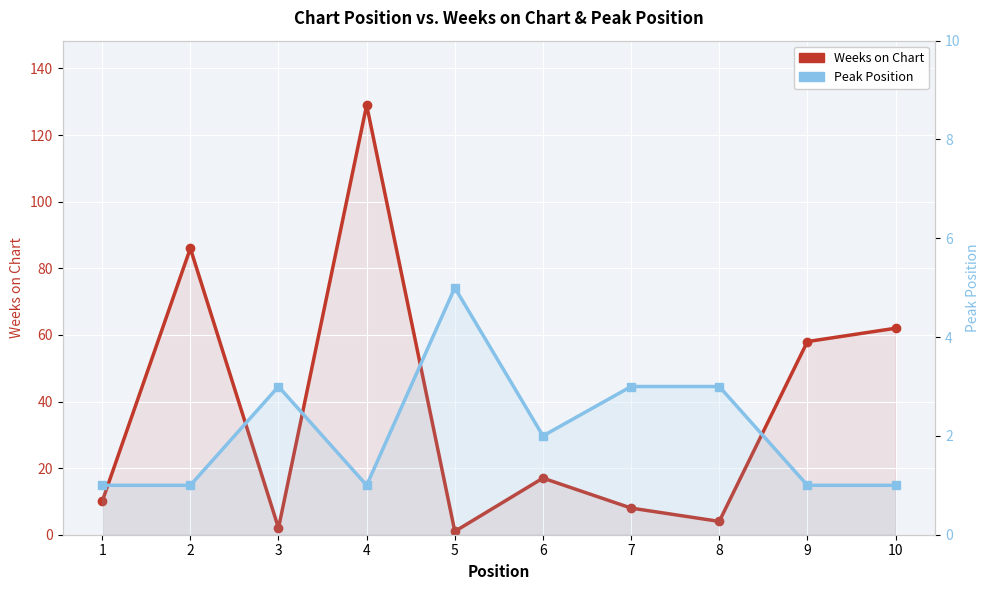

Which series ends up on top after the final intersection of Peak Position and Weeks on Chart?

Weeks on Chart